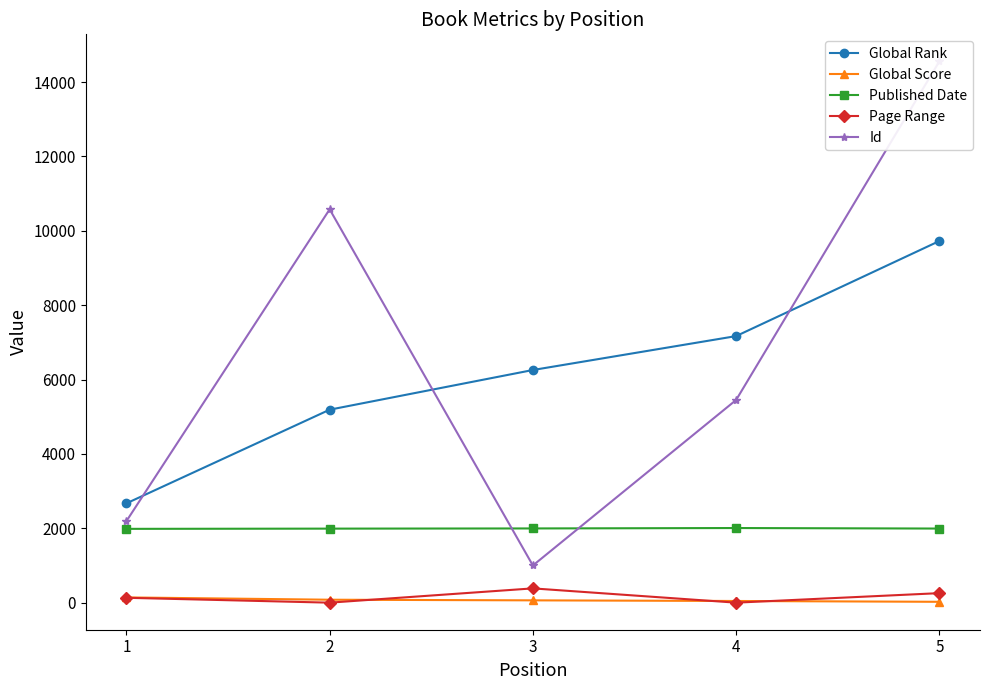

Where does the Global Score series first go above 62?

1